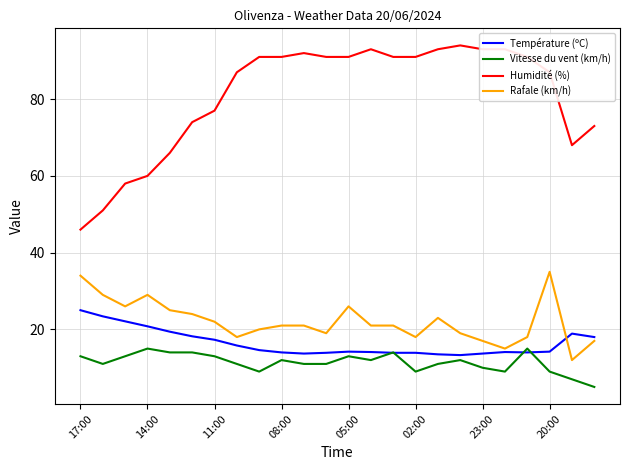

How many lines are shown in the chart?

4